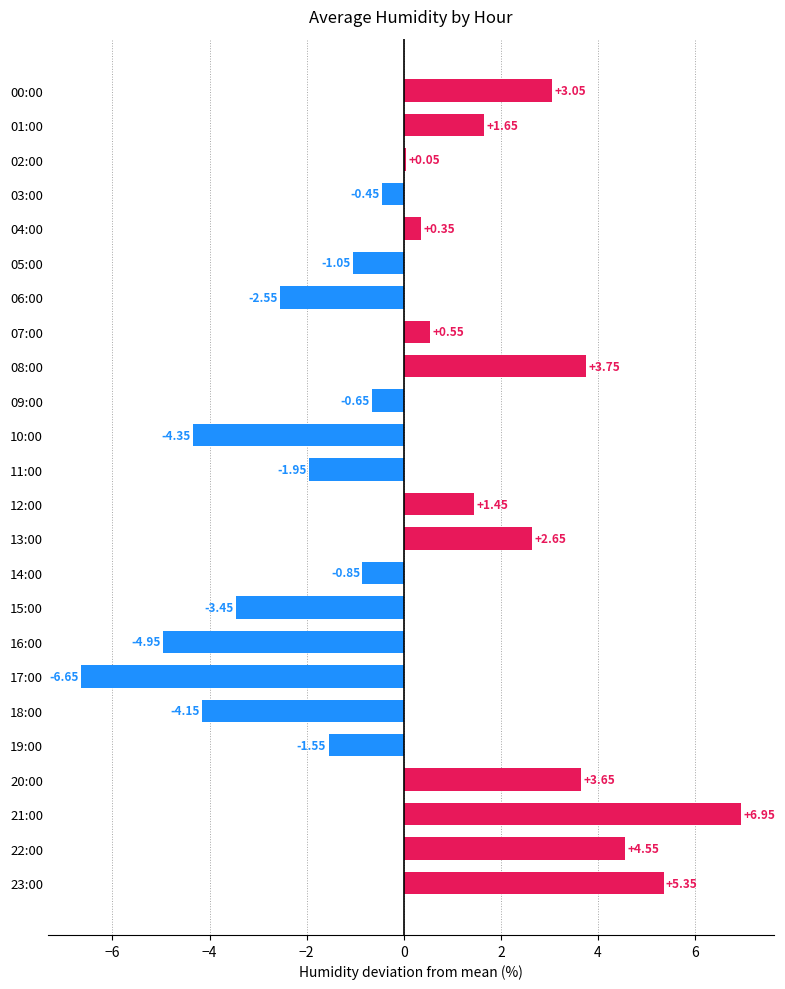

What is the difference between the maximum and minimum values?

13.6